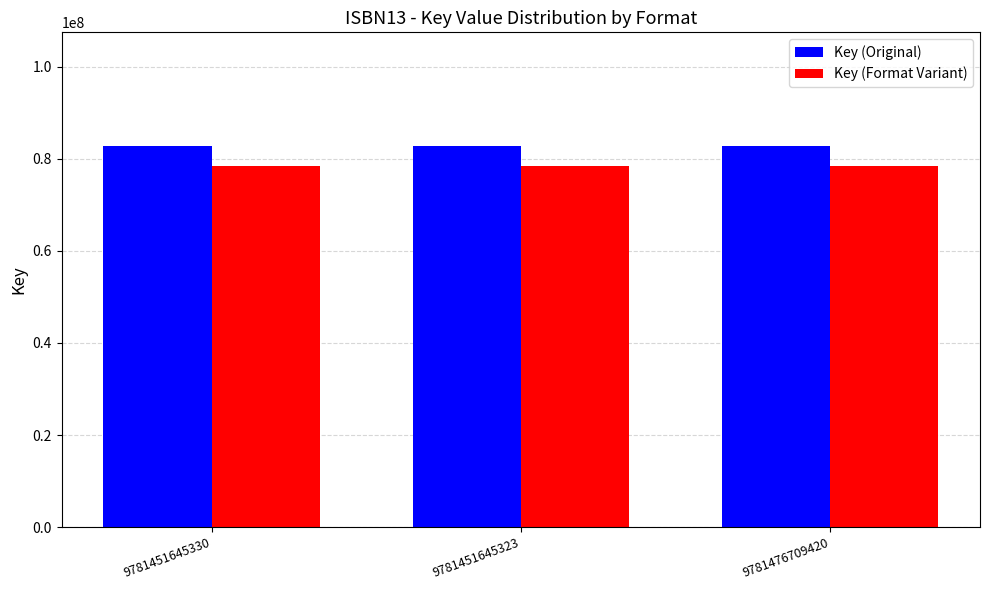

Is the value of Key (Format Variant) at 9781476709420 greater than the value of Key (Original) at 9781476709420?

No